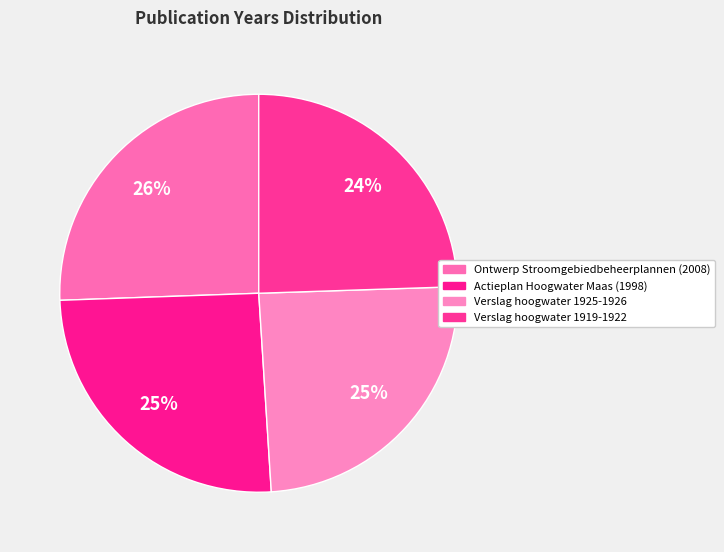

What percentage is the Verslag hoogwater 1925-1926 slice, to the nearest percent?

25%